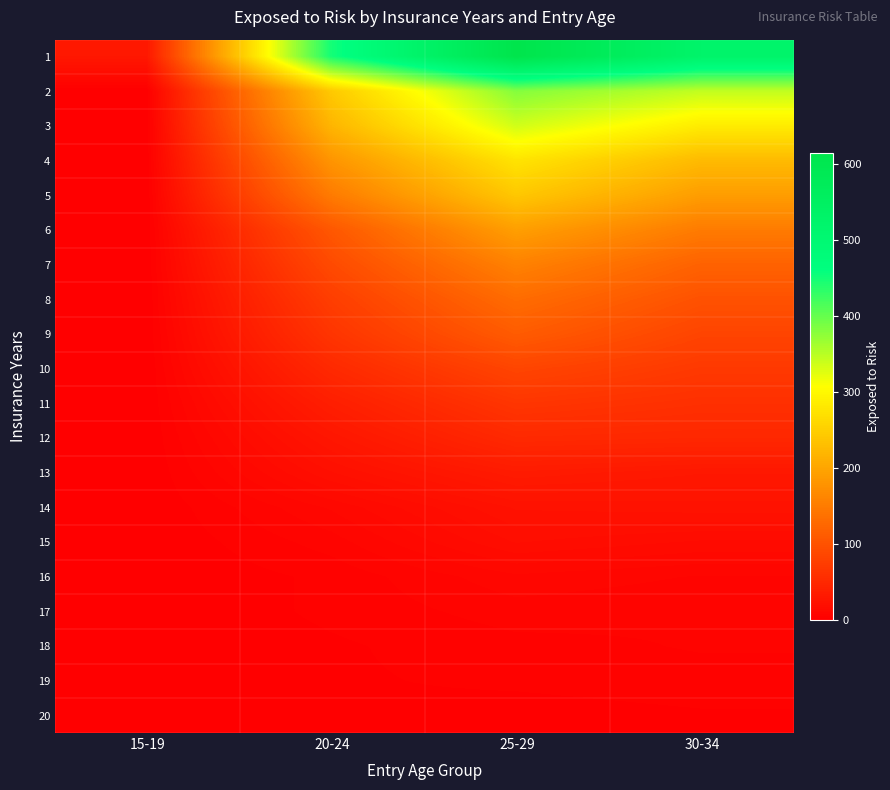

What is the maximum value shown in the chart?

615.0